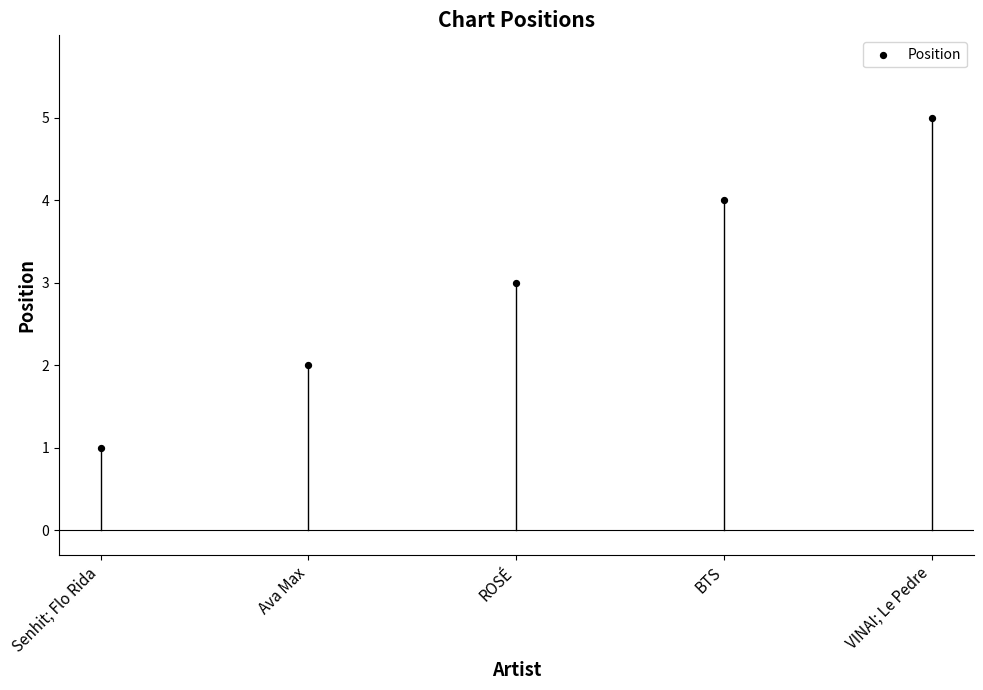

What is the range of Y values (max minus min)?

4